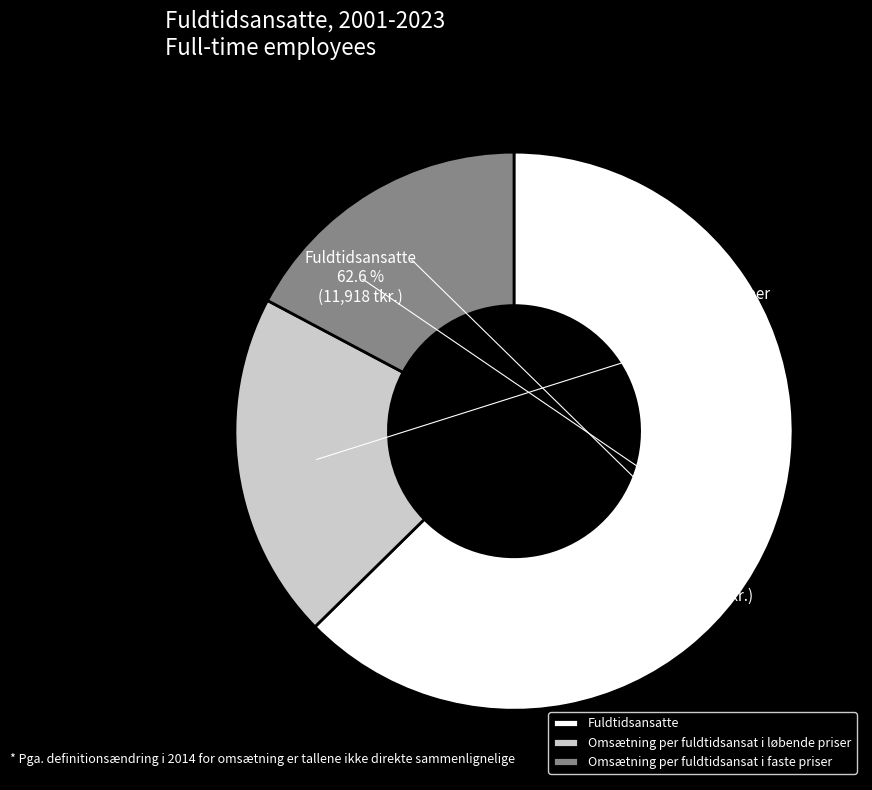

To the nearest percent, what is the combined percentage of Fuldtidsansatte and Omsætning per fuldtidsansat i løbende priser?

83%